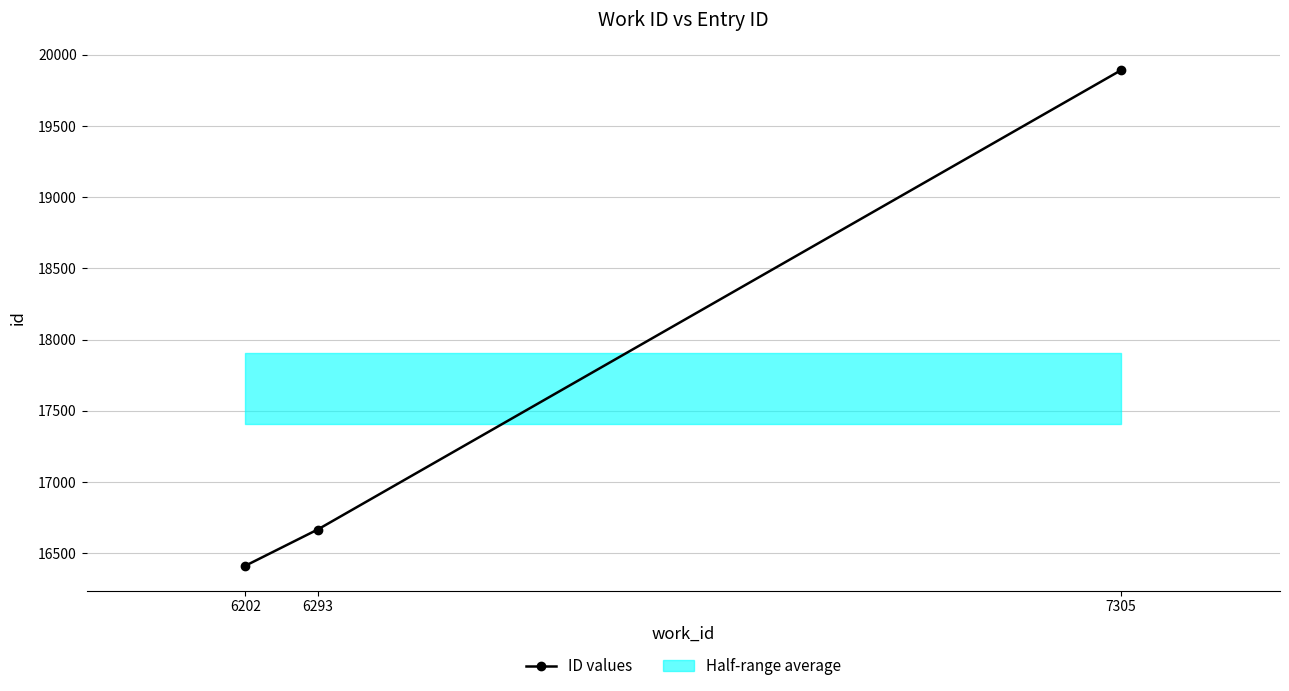

What is the maximum value shown in the chart?

19892